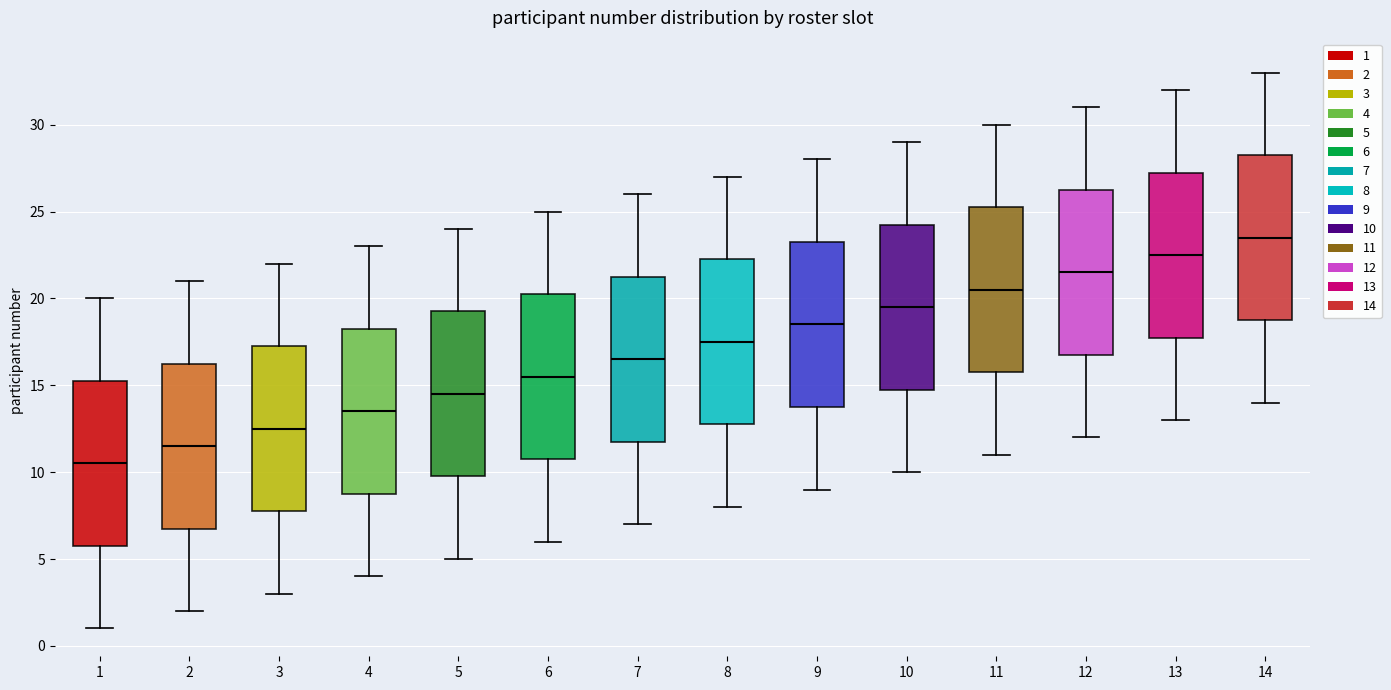

Reading left to right, read every box against the y-axis: the position of its median line, the range the box covers, and the ends of its whiskers. The values are not printed on the chart, so give them approximately, as read against the axis.

1: median 10.5, box 6.0 to 15.5, whiskers 1.0 to 20.0
2: median 11.5, box 7.0 to 16.5, whiskers 2.0 to 21.0
3: median 12.5, box 8.0 to 17.5, whiskers 3.0 to 22.0
4: median 13.5, box 9.0 to 18.5, whiskers 4.0 to 23.0
5: median 14.5, box 10.0 to 19.5, whiskers 5.0 to 24.0
6: median 15.5, box 11.0 to 20.5, whiskers 6.0 to 25.0
7: median 16.5, box 12.0 to 21.5, whiskers 7.0 to 26.0
8: median 17.5, box 13.0 to 22.5, whiskers 8.0 to 27.0
9: median 18.5, box 14.0 to 23.5, whiskers 9.0 to 28.0
10: median 19.5, box 15.0 to 24.5, whiskers 10.0 to 29.0
11: median 20.5, box 16.0 to 25.5, whiskers 11.0 to 30.0
12: median 21.5, box 17.0 to 26.5, whiskers 12.0 to 31.0
13: median 22.5, box 18.0 to 27.5, whiskers 13.0 to 32.0
14: median 23.5, box 19.0 to 28.5, whiskers 14.0 to 33.0